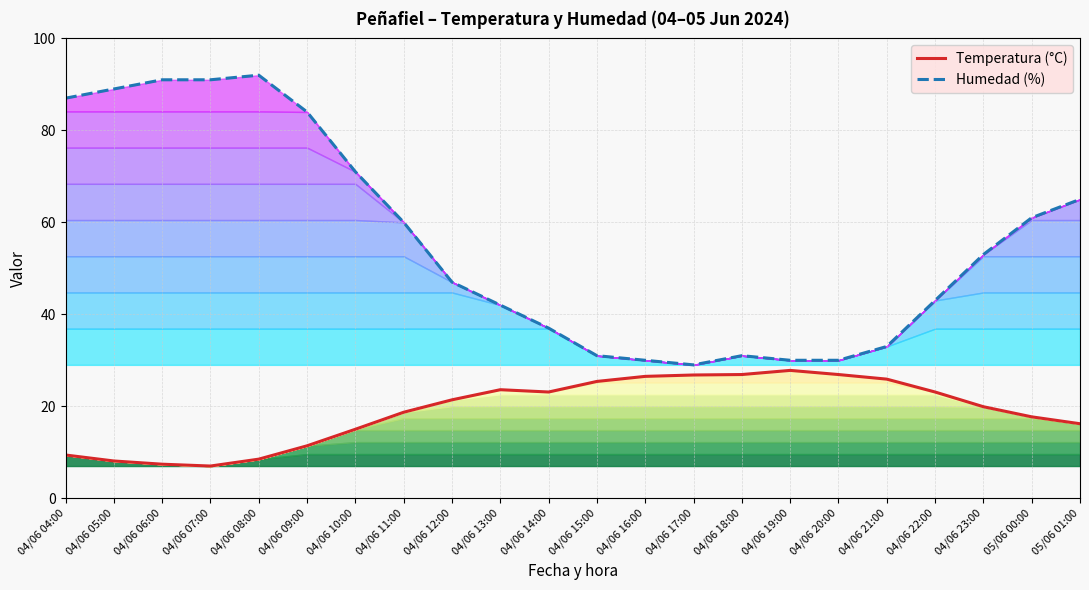

Which series has the largest total across all categories?

Humedad (%)